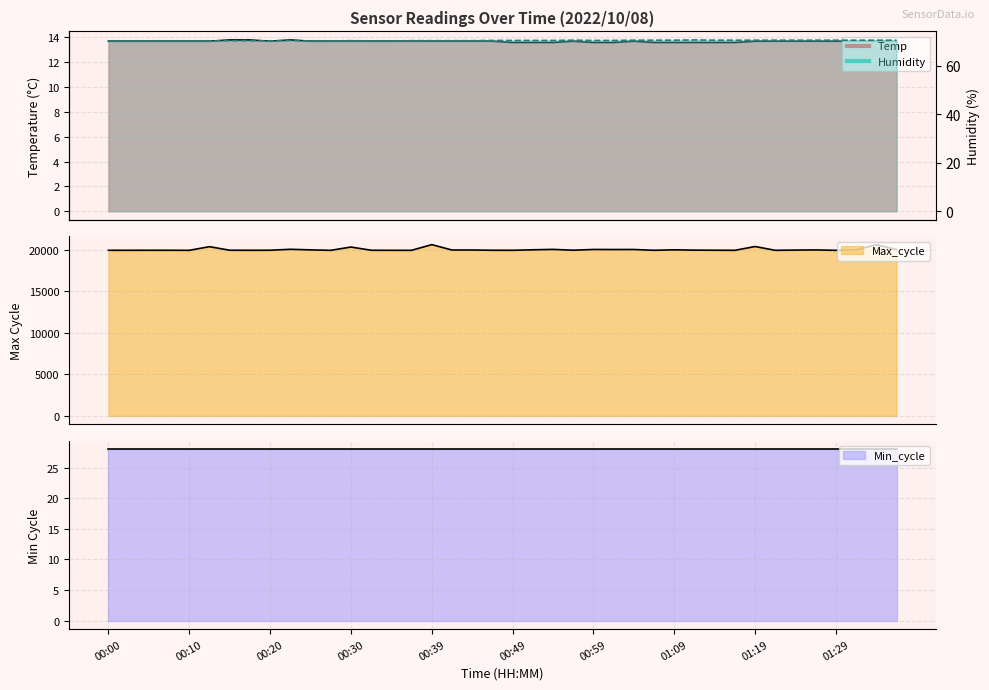

Is it true that Max_cycle equals 10507.2 at 00:59?

False